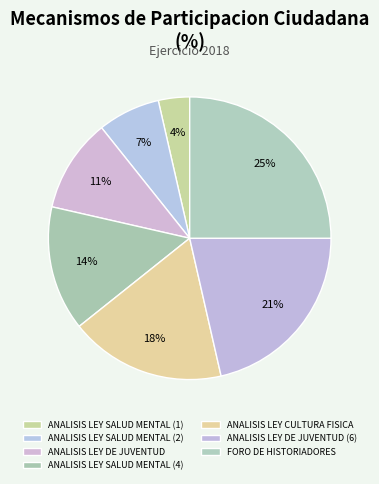

To the nearest percent, what percentage of the pie is ANALISIS LEY SALUD MENTAL (1)?

4%